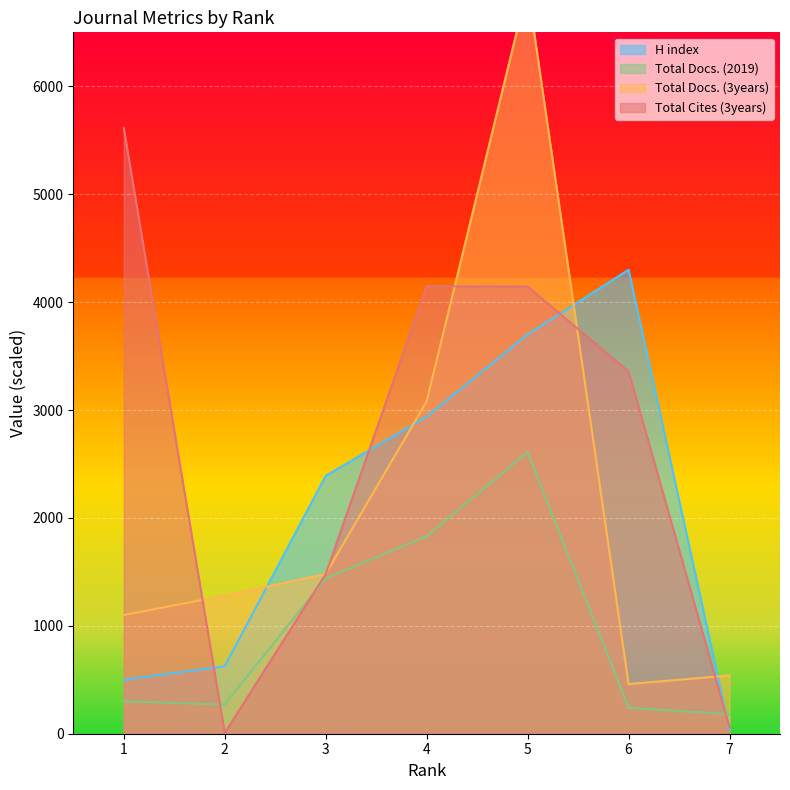

Is the value of Total Cites (3years) at 7 greater than the value of Total Docs. (3years) at 3?

No